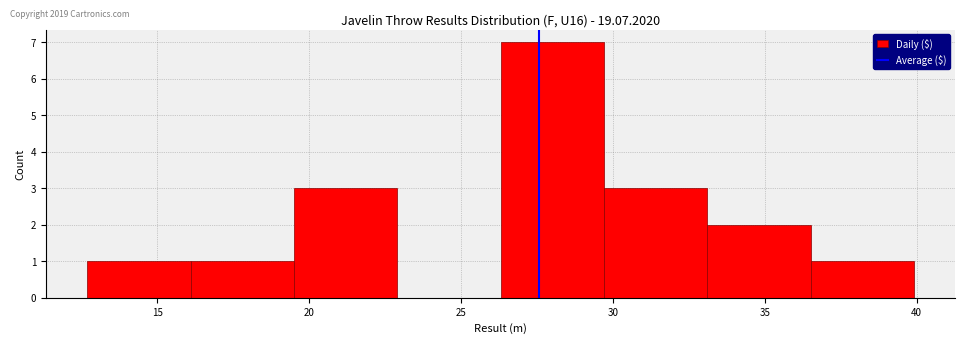

Which range on the x-axis has the tallest bar?

26.5 to 29.5